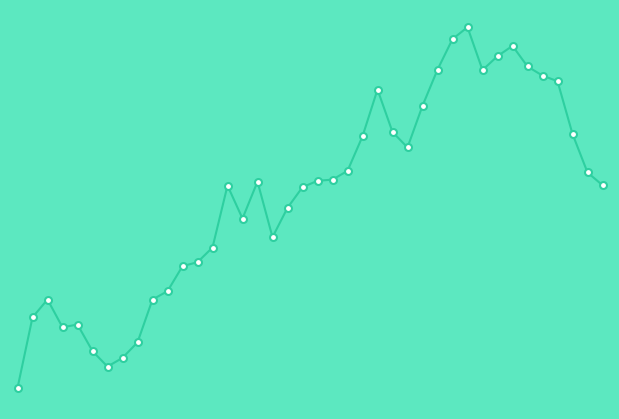

At which category does col_4_markers reach its first local valley?

3